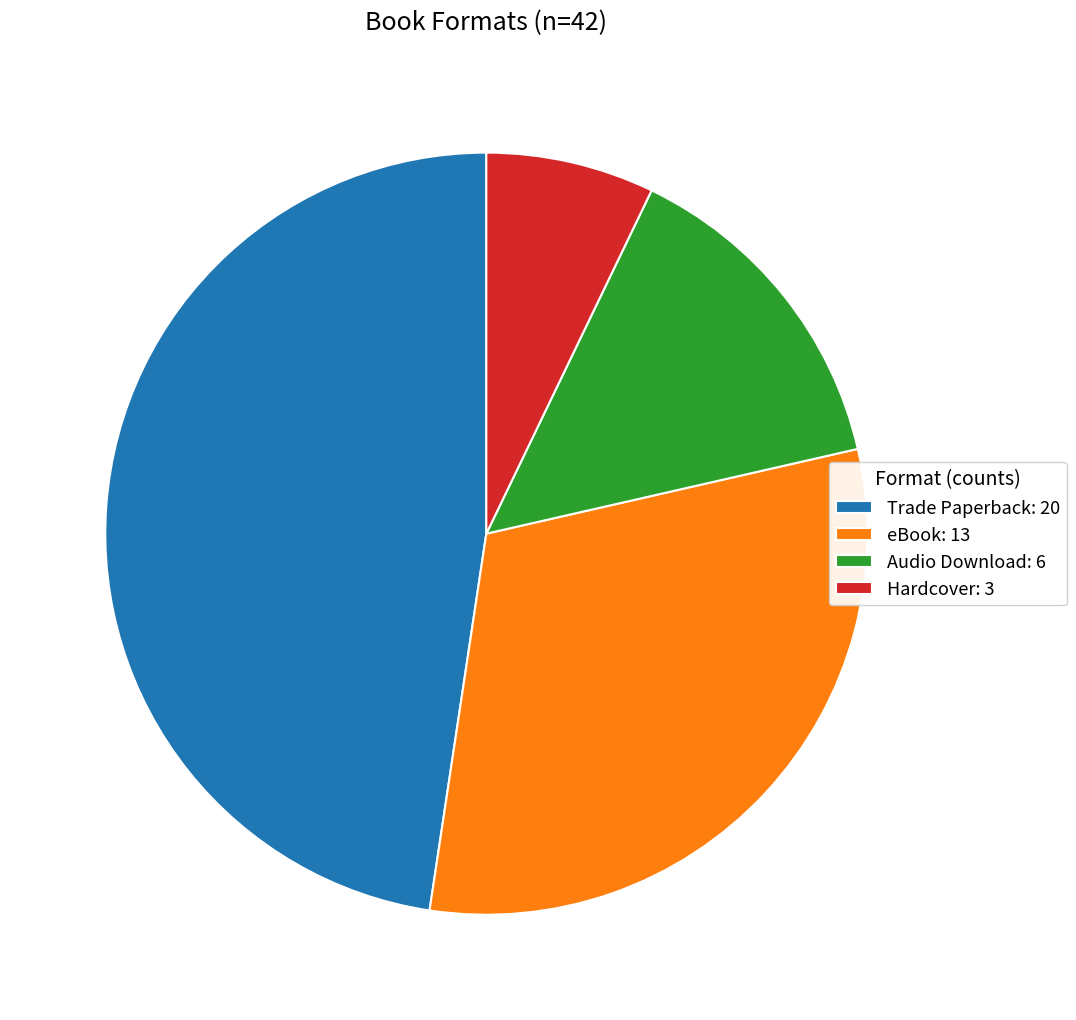

Is it true that Trade Paperback is 48% of the pie?

True